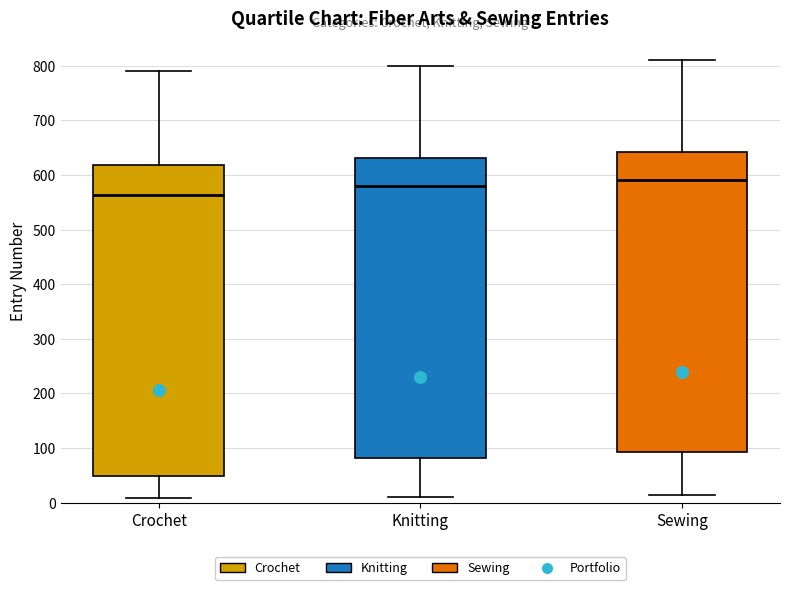

Reading left to right, transcribe this box plot: for each box, give where its median line is, the range the box spans, and where its two whiskers end, as read against the y-axis. The values are not printed on the chart, so give them approximately, as read against the axis.

Crochet: median 560, box 50 to 620, whiskers 10 to 790
Knitting: median 580, box 80 to 630, whiskers 10 to 800
Sewing: median 590, box 90 to 640, whiskers 20 to 810